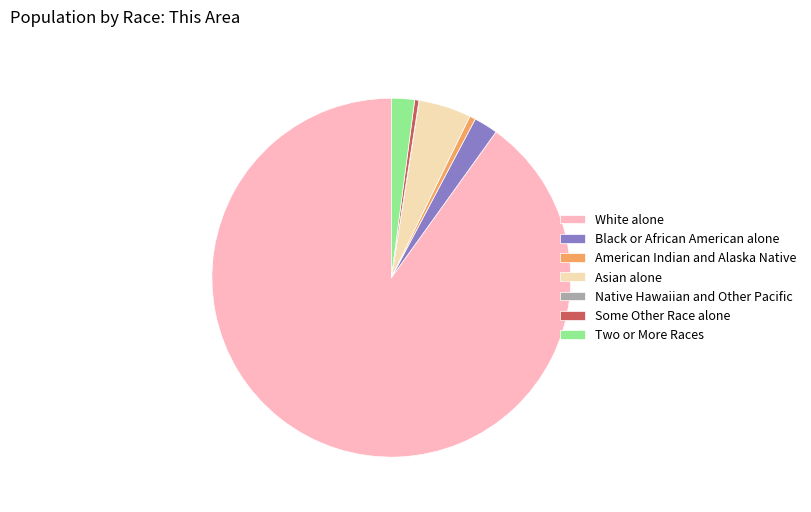

What is the largest slice in the pie chart?

White alone